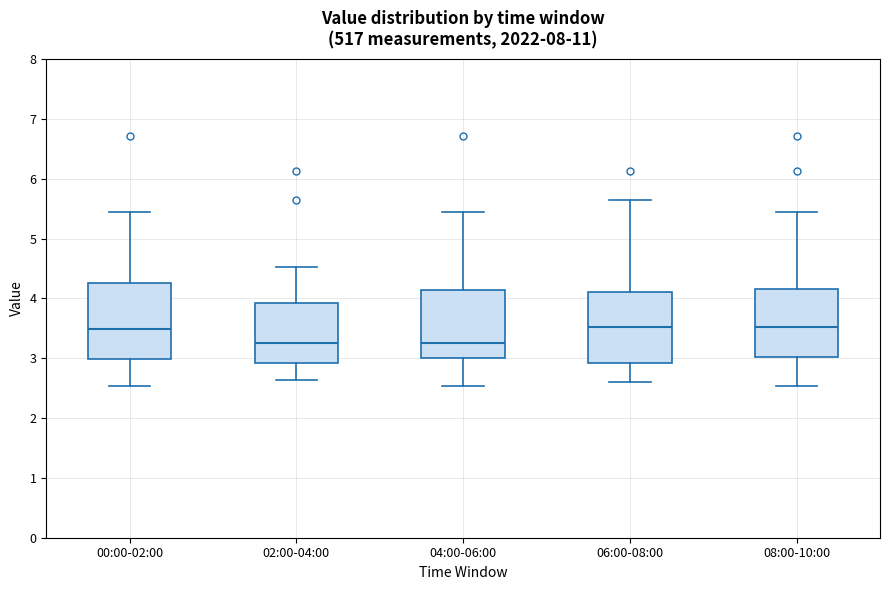

Where does the median line of the box for 08:00-10:00 sit on the y-axis? The values are not printed on the chart, so give them approximately, as read against the axis.

3.5